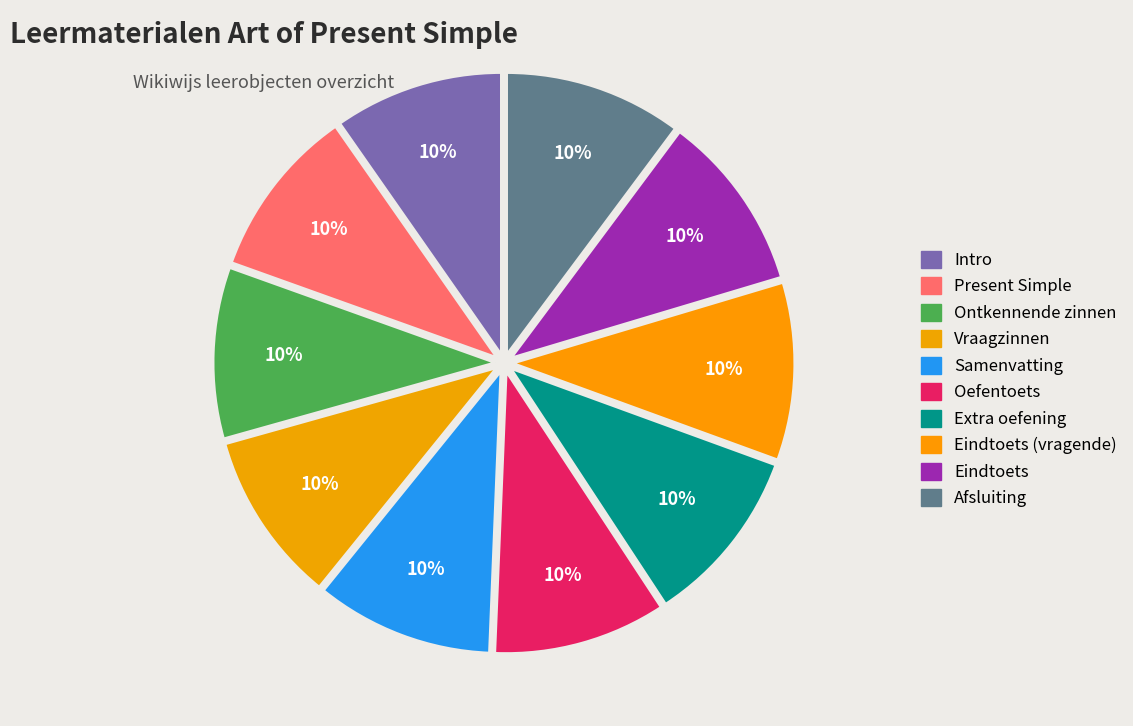

The Samenvatting slice represents 10% of the pie. True or false?

True